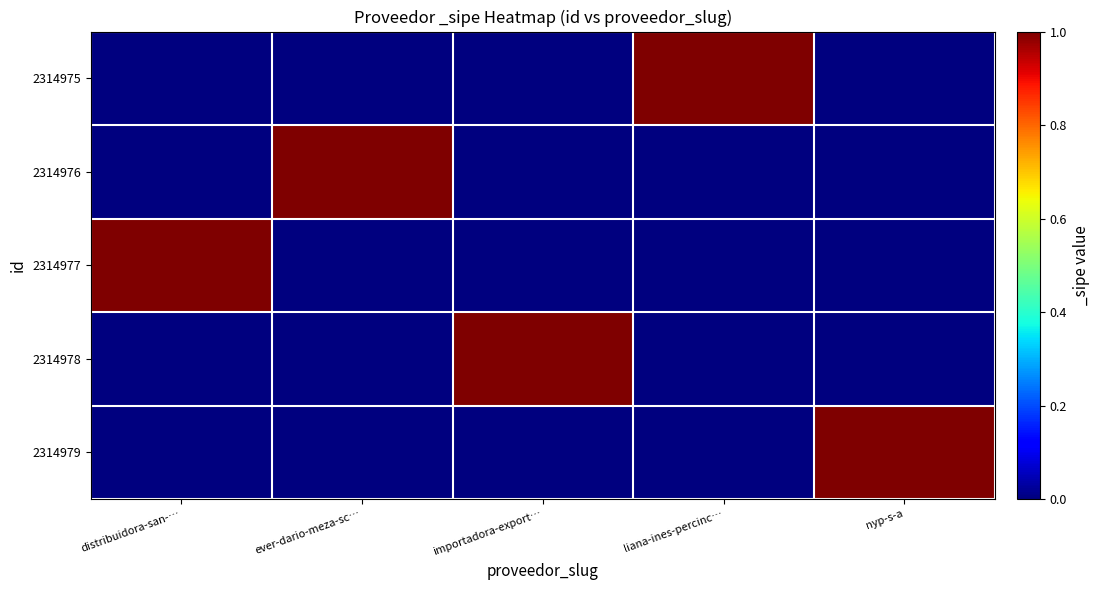

At which category is the sum across all series the highest?

distribuidora-san-…